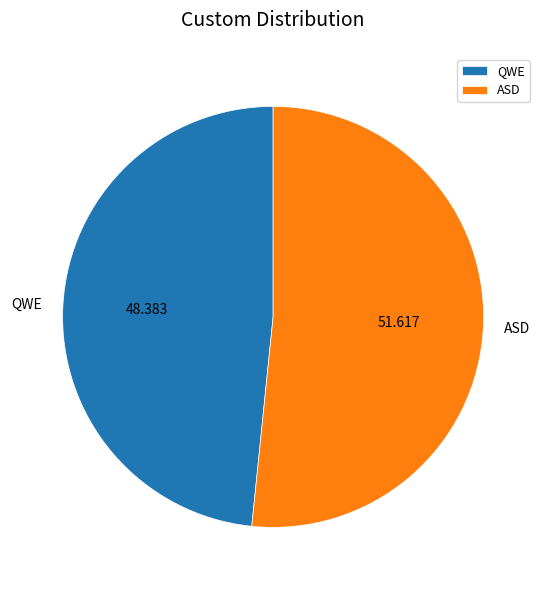

The QWE slice represents 56% of the pie. True or false?

False